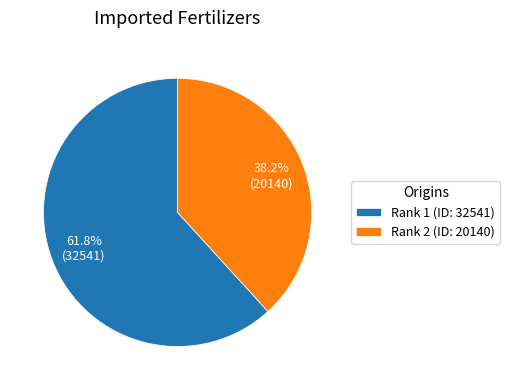

What percentage is NOT represented by Rank 1 (ID: 32541)?

38.2%